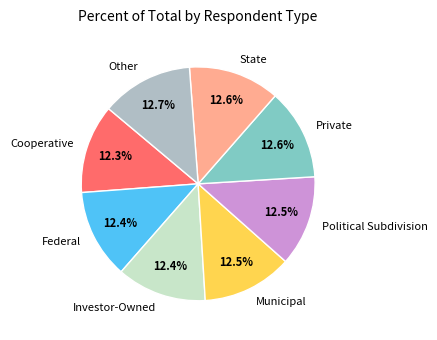

Combined, what portion of the pie is Private and State?

25.2%